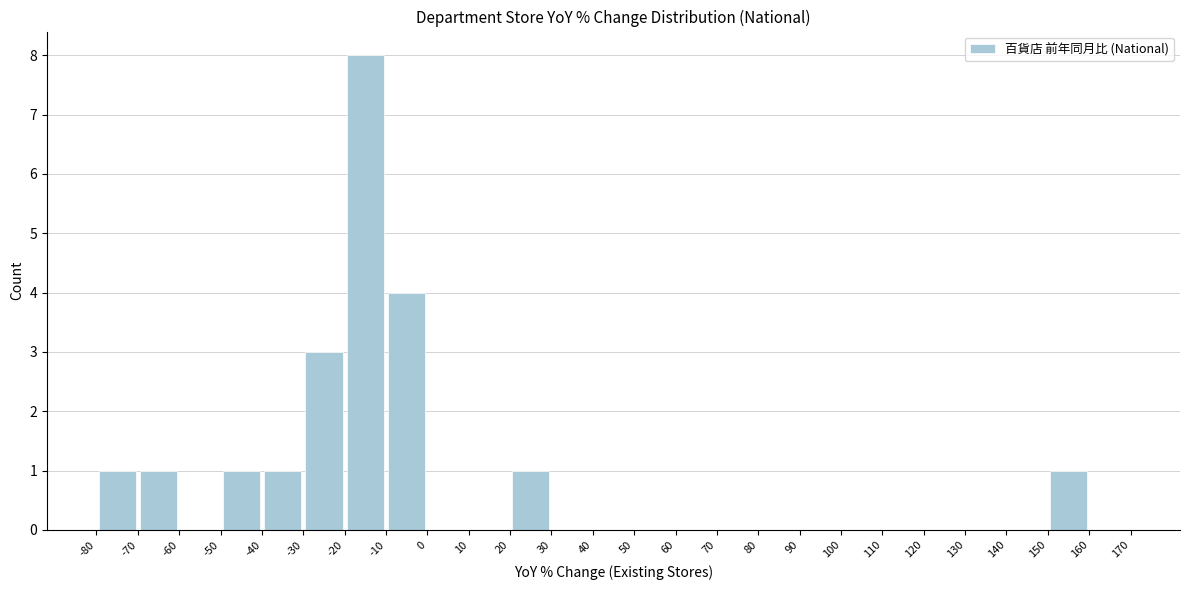

Which range on the x-axis has the tallest bar?

-20 to -10